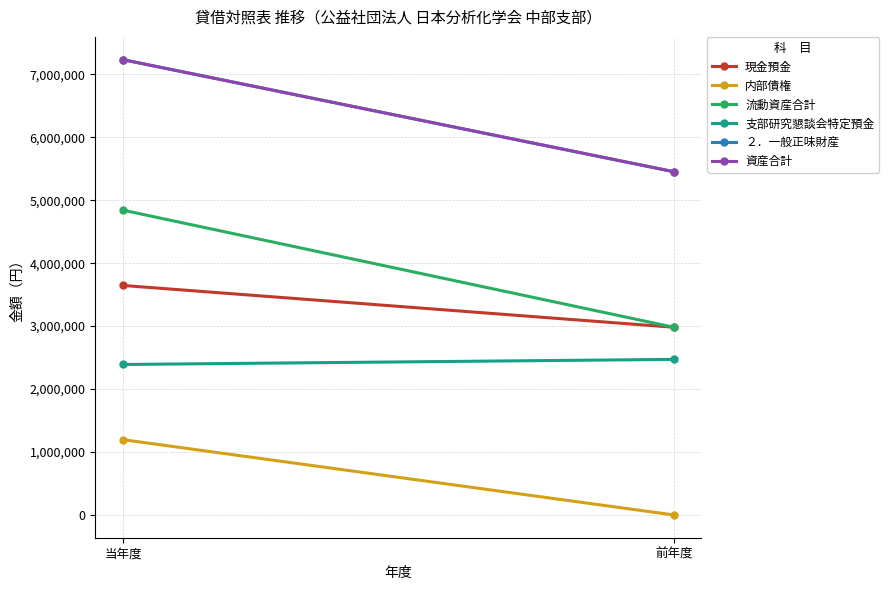

At which label is 現金預金 closest to 3314120?

前年度